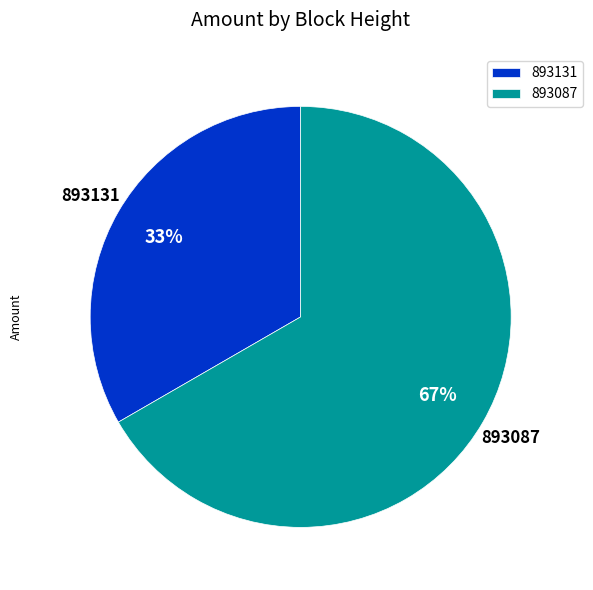

To the nearest percent, what percentage of the pie is 893131?

33%